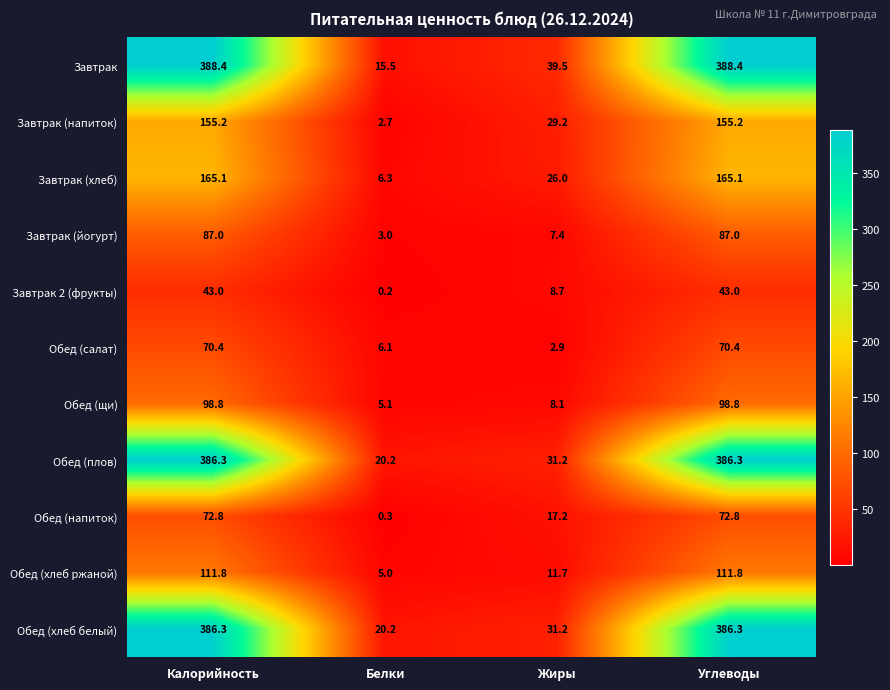

What is the sum of all Завтрак 2 (фрукты) values?

94.9